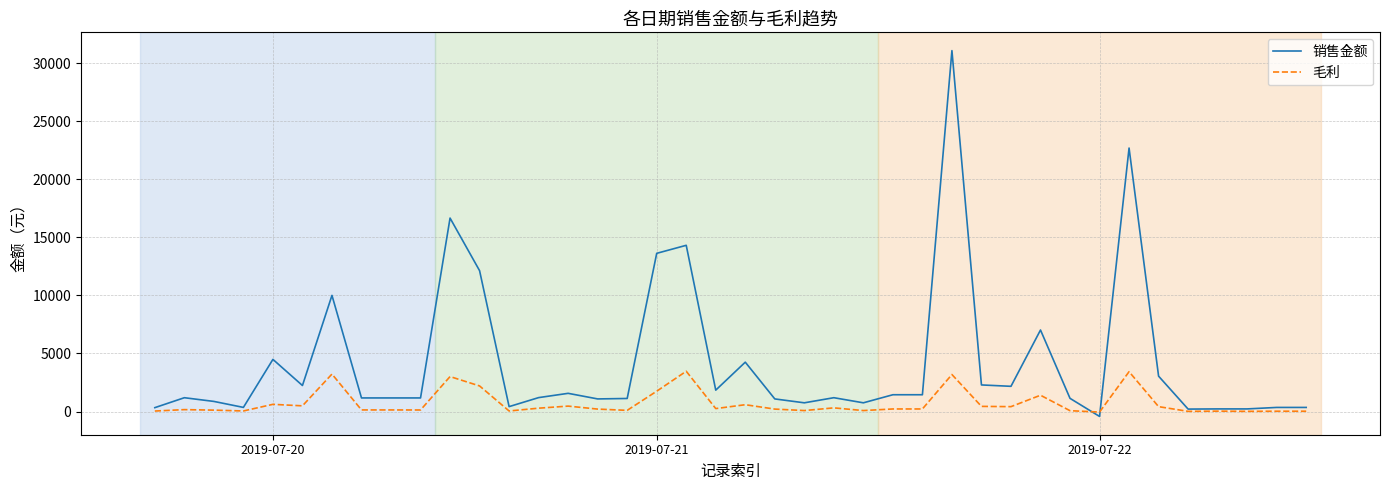

Which series has the widest spread of values?

销售金额